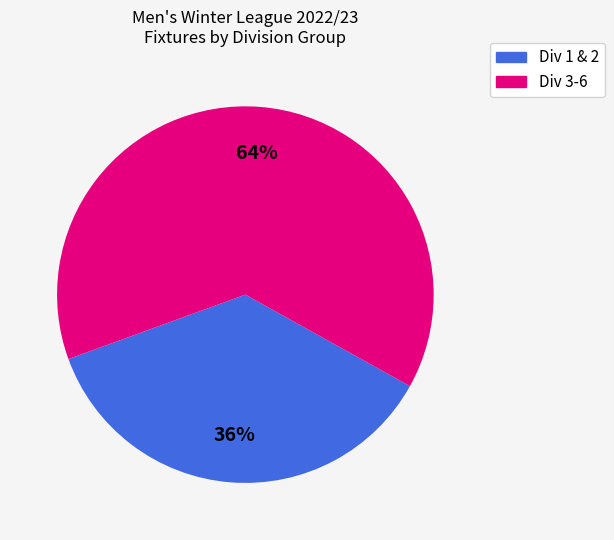

To the nearest percent, what is the average slice percentage?

50%